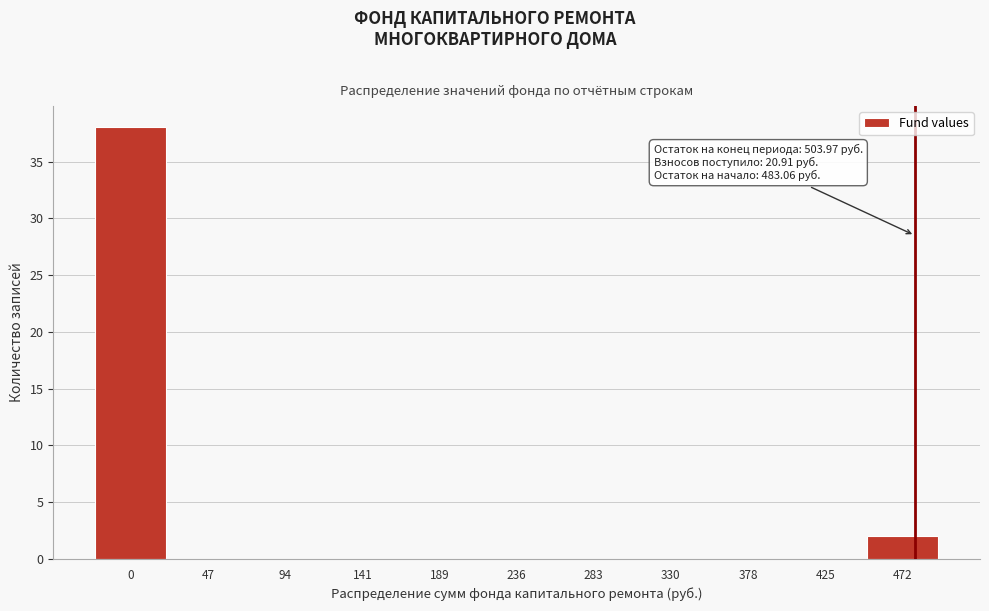

Reading left to right, extract all data points from this chart.

0=38	47=0	94=0	141=0	189=0	236=0	283=0	330=0	378=0	425=0	472=2